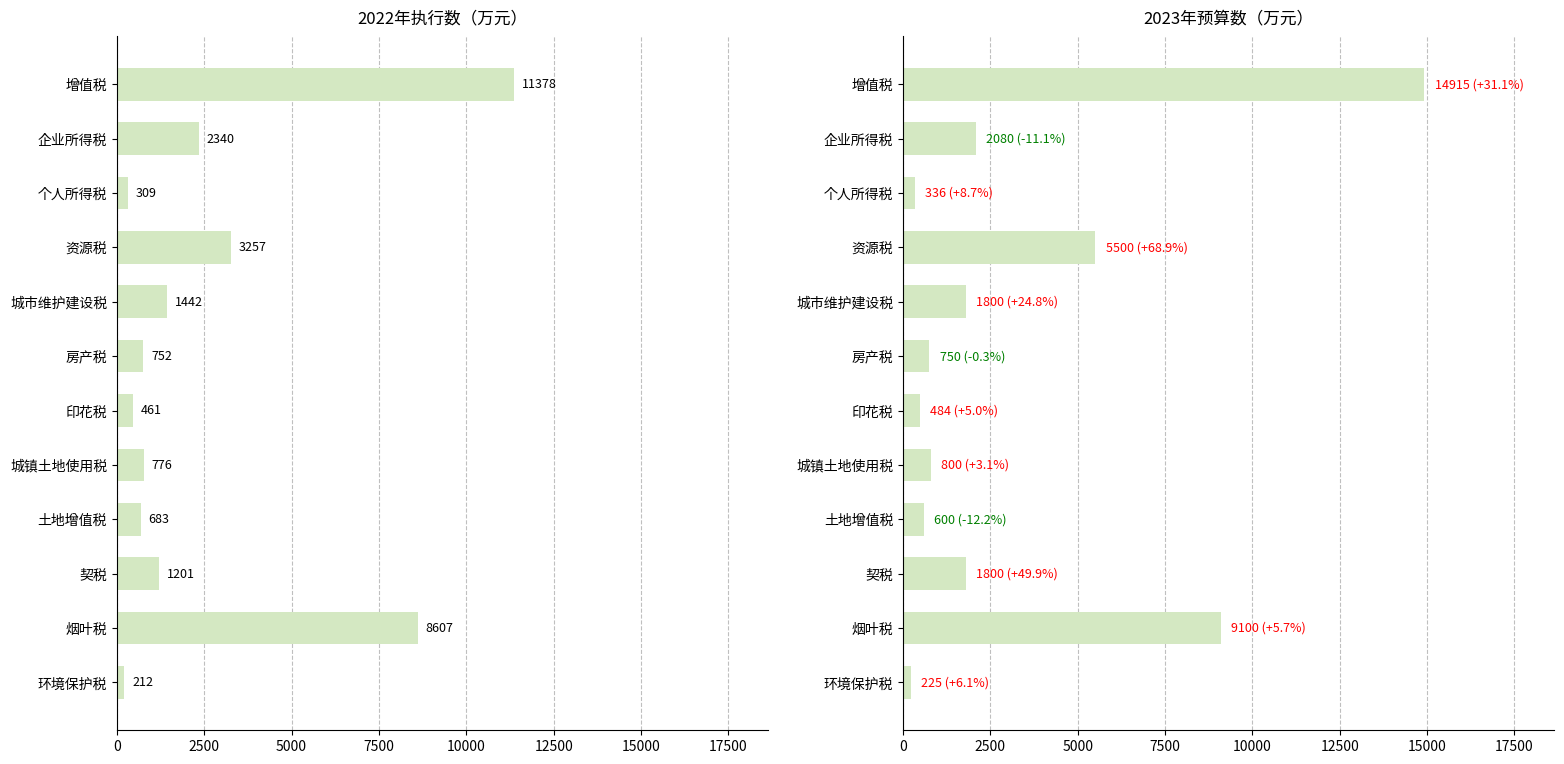

The value of 2022年执行数 at 0 is 11378. True or false?

True